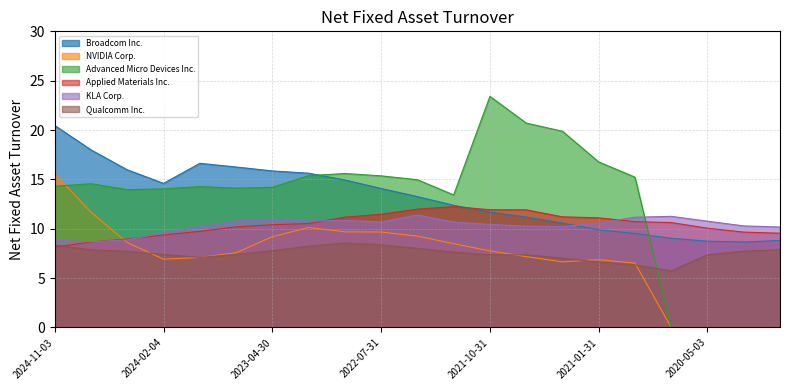

What is the label of the 12th point from the left?

2022-01-30